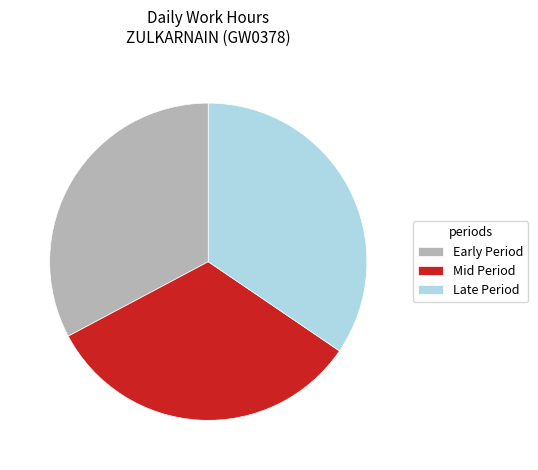

Between Late Period and Mid Period, which is larger?

Late Period